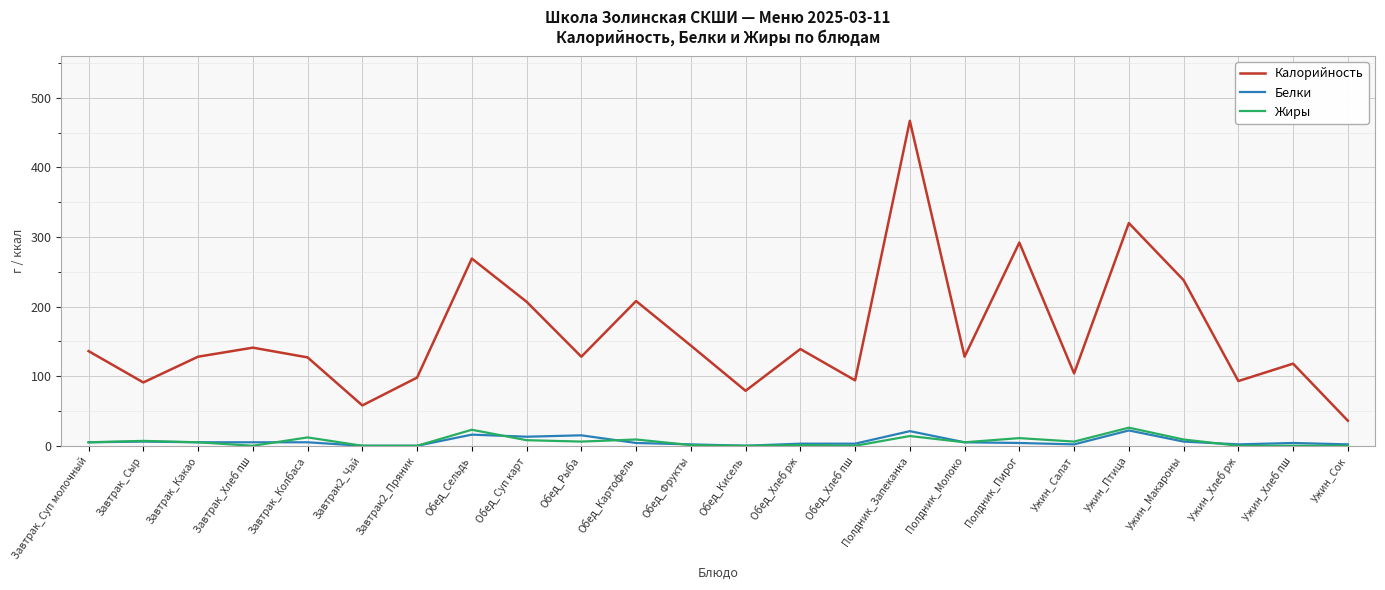

Which series has the largest range (max minus min)?

Калорийность